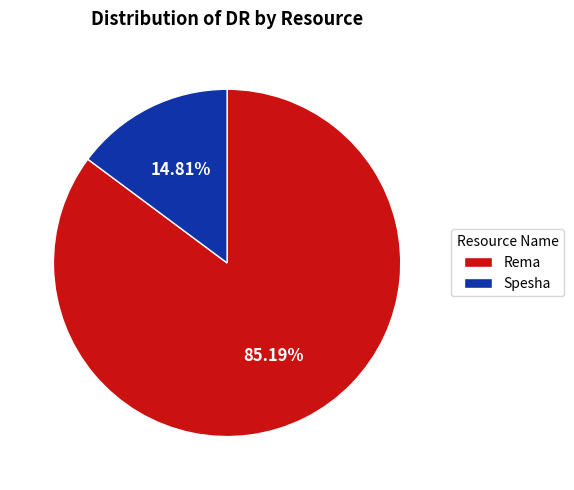

Does Spesha represent more than half of the total?

No